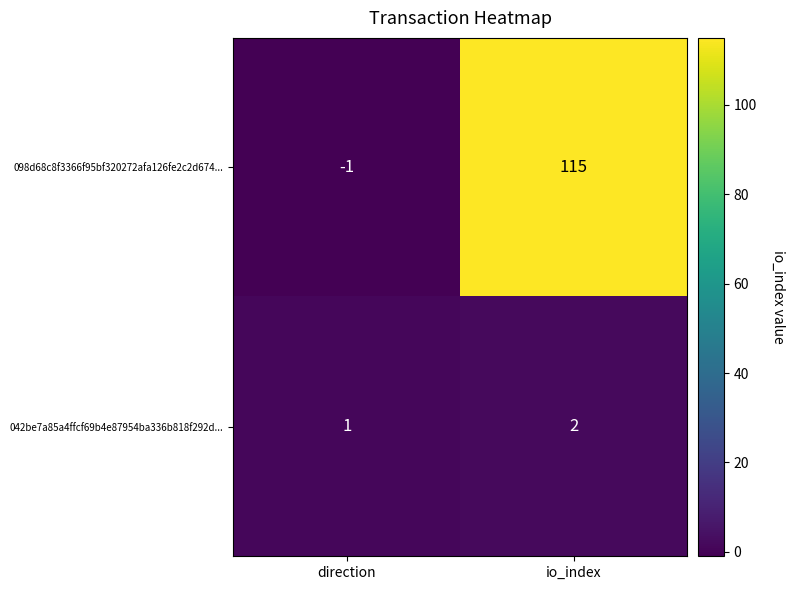

What is the difference between the highest and lowest values at io_index?

113